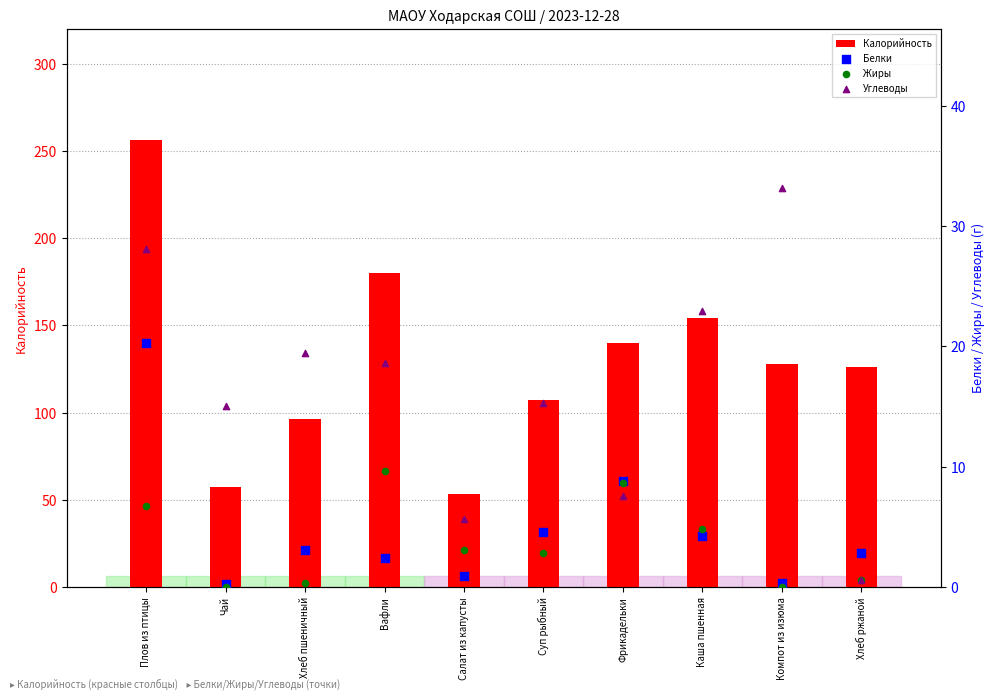

At how many categories does at least one series exceed 120?

6